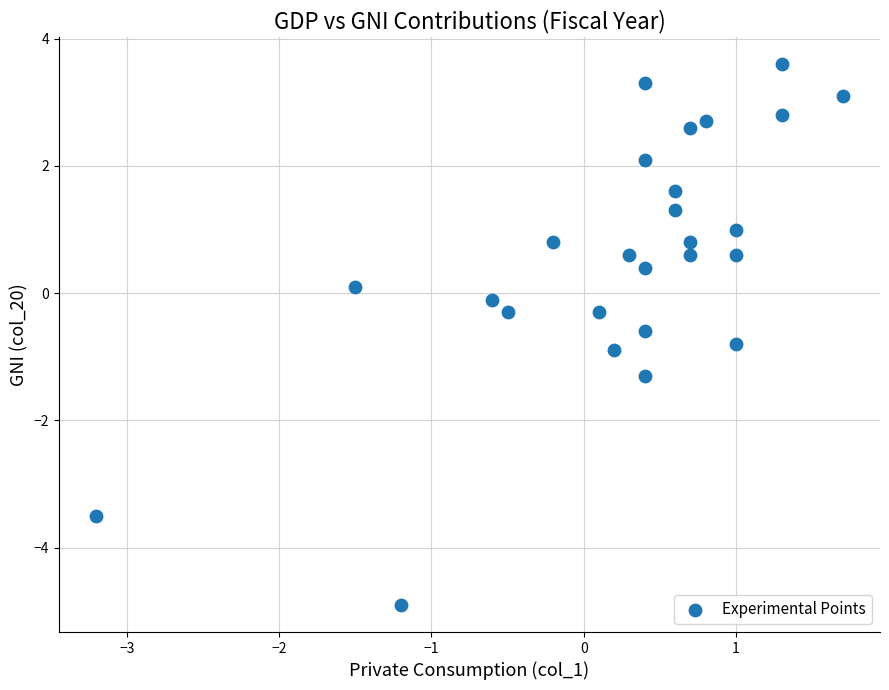

What is the range of X values (max minus min)?

4.9